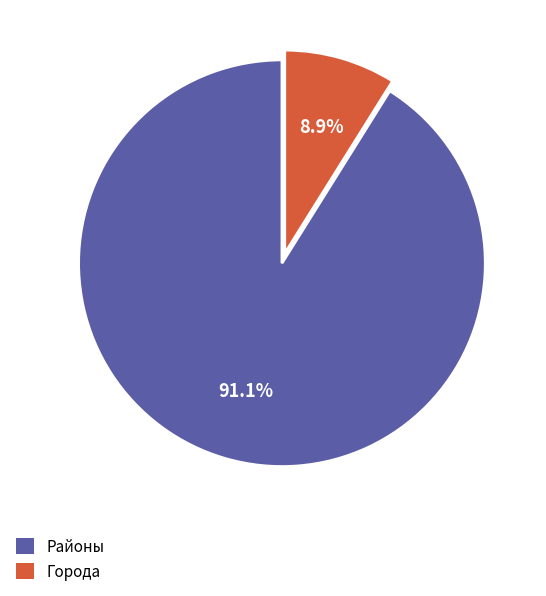

Is the sum of Города and Районы greater than half?

Yes